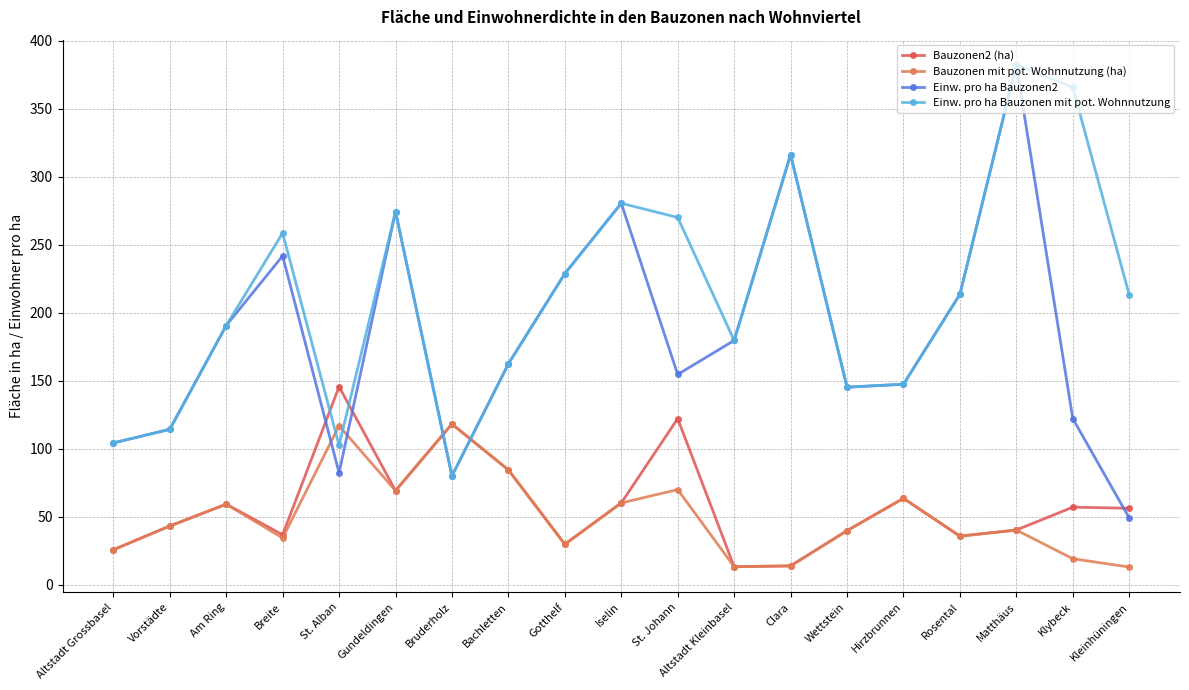

What is the difference between the Einw. pro ha Bauzonen2 values at Klybeck and Gotthelf?

106.6